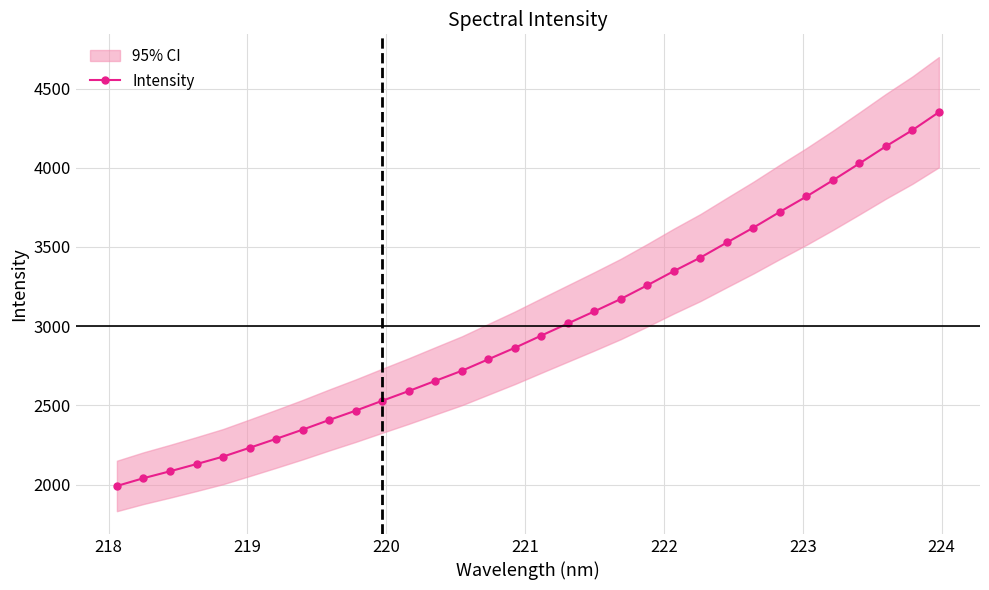

True or false: there are more than 1 points higher than both neighbors.

False